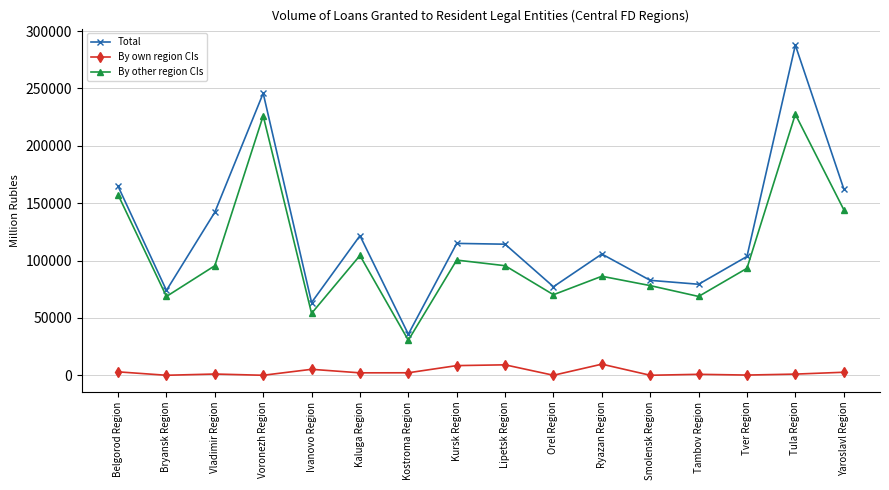

Read the Total value at Vladimir Region, to the nearest 100.

142100